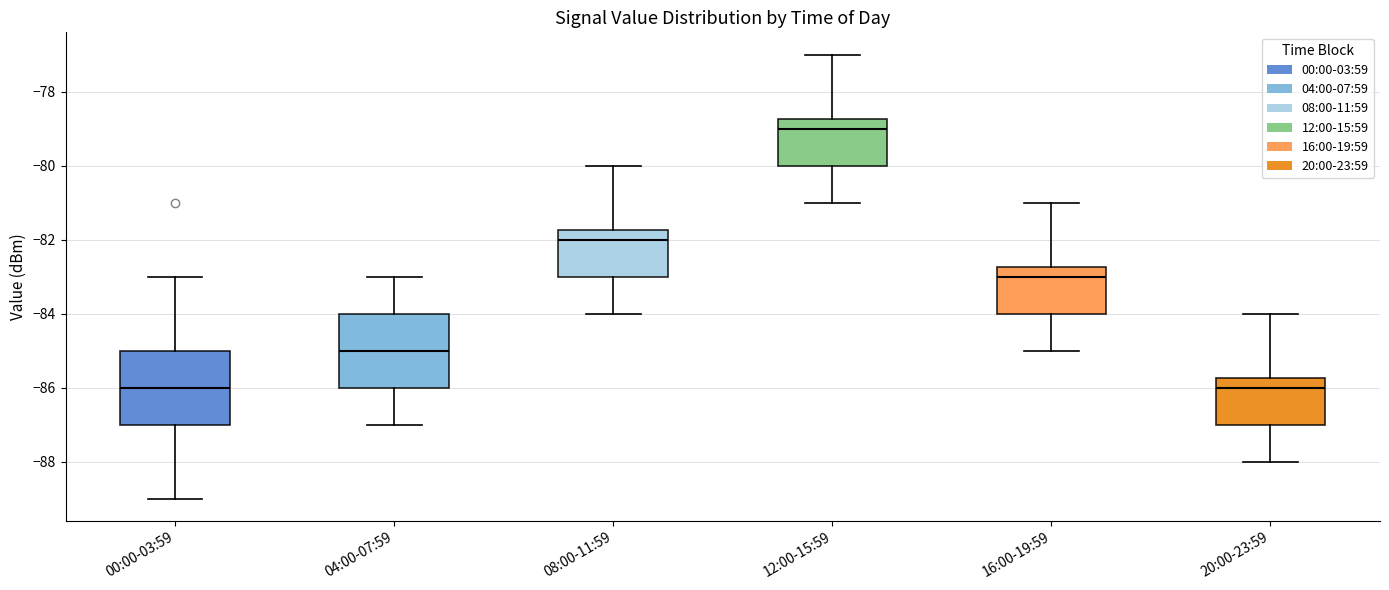

Where is the lower edge of the box for 00:00-03:59 on the y-axis? The values are not printed on the chart, so give them approximately, as read against the axis.

-87.0